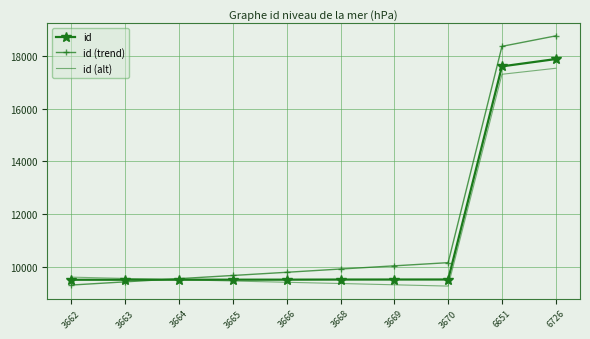

At which category is the sum across all series the highest?

6726